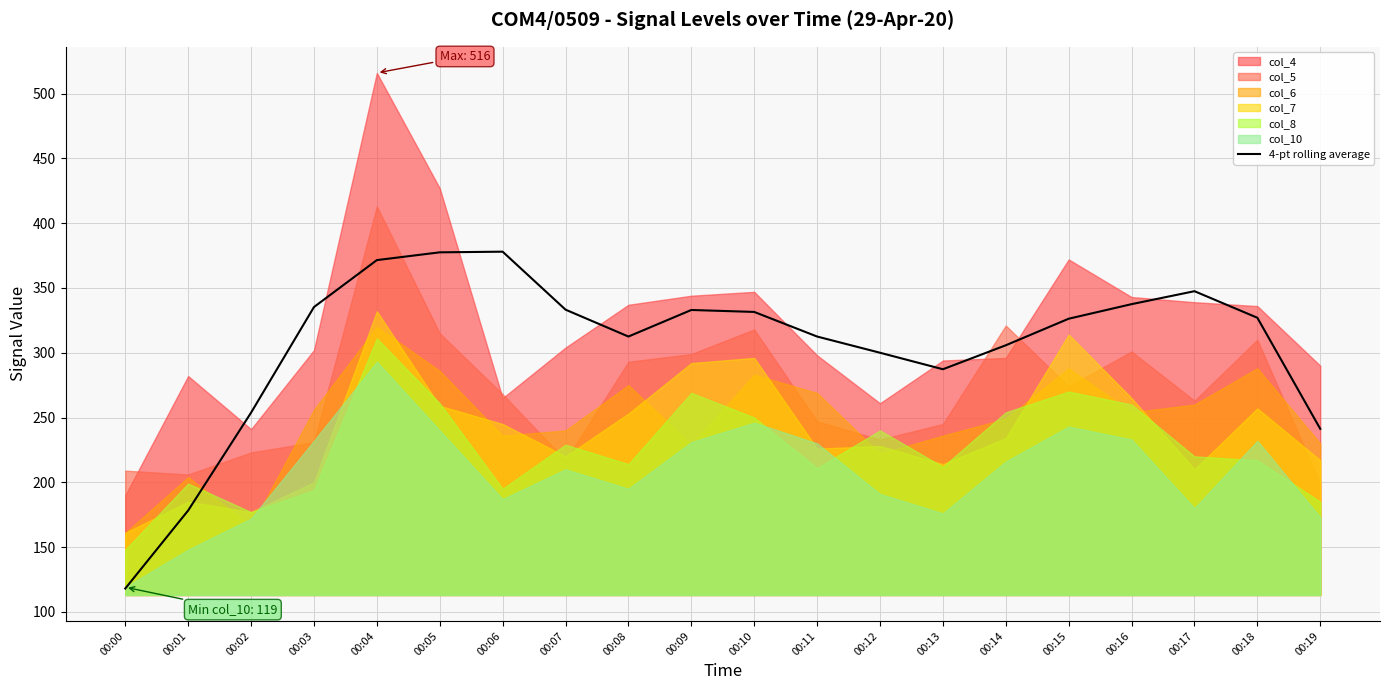

Rank the categories by value from lowest to highest.

00:00, 00:01, 00:19, 00:02, 00:13, 00:12, 00:14, 00:08, 00:11, 00:15, 00:18, 00:10, 00:09, 00:07, 00:03, 00:16, 00:17, 00:04, 00:05, 00:06